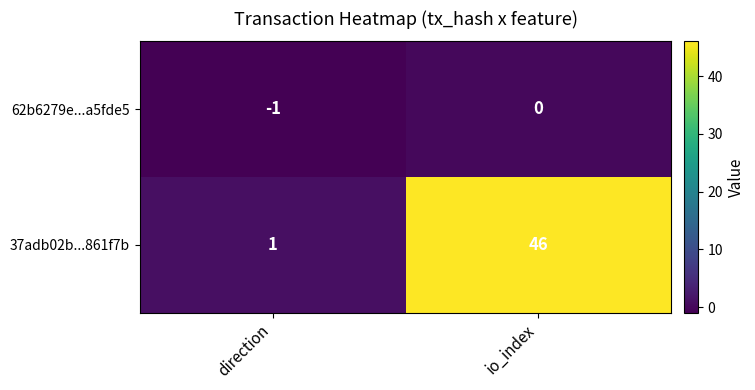

Rank the series at direction from highest to lowest value.

37adb02b...861f7b, 62b6279e...a5fde5